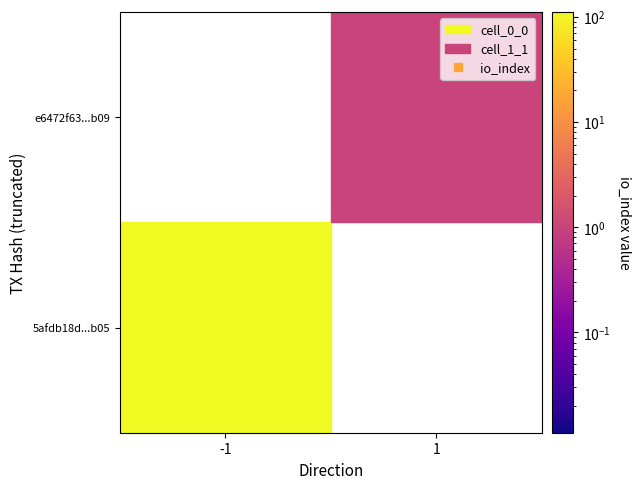

What is the average value of the e6472f639fd4280 series?

1